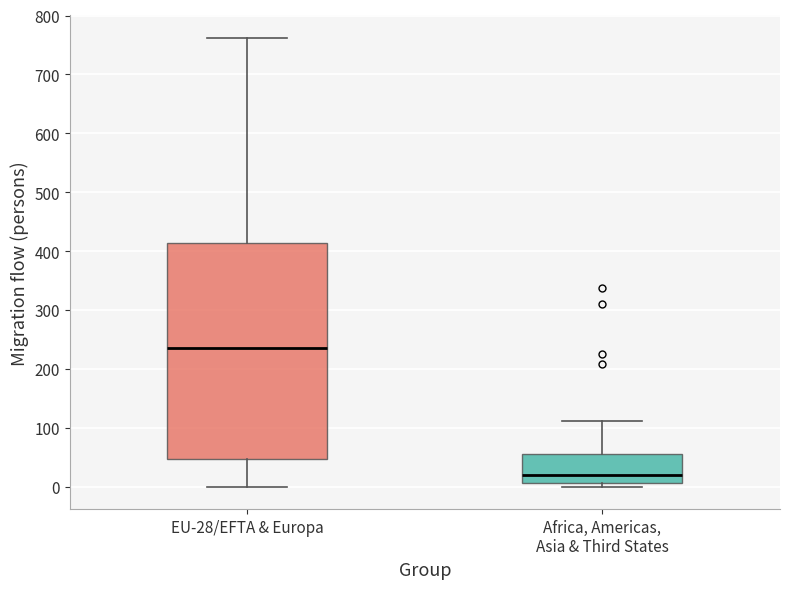

Which box is the tallest, from its lower edge to its upper edge?

EU-28/EFTA & Europa